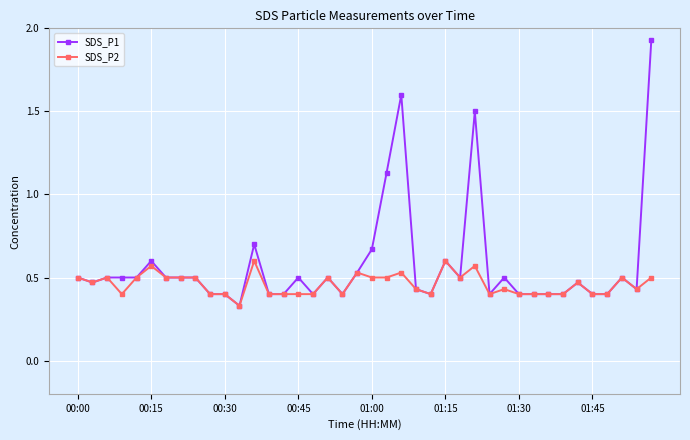

True or false: SDS_P2 has more than 1 points higher than both neighbors.

True